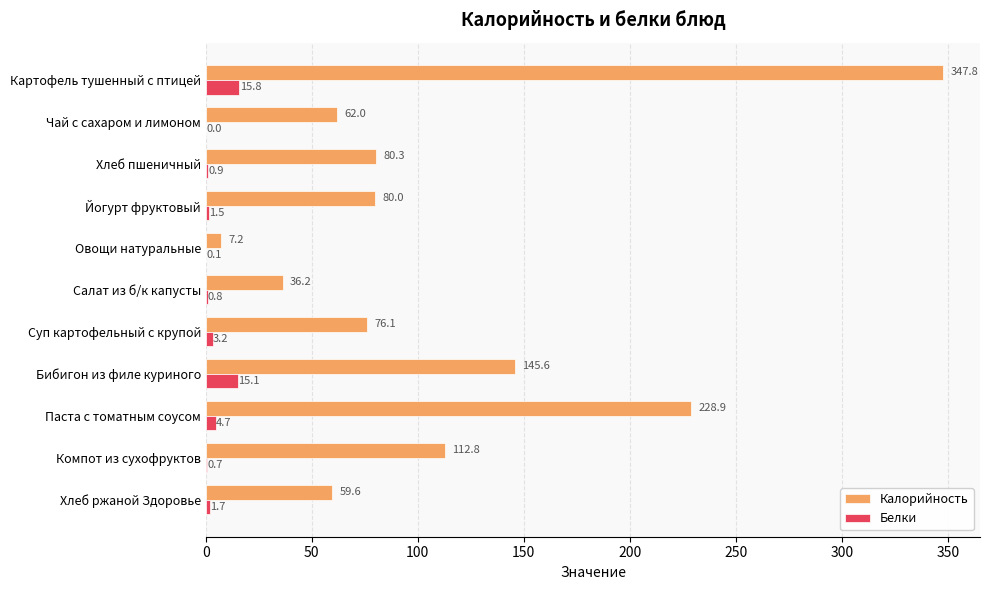

What is the highest value of the Белки series?

15.8